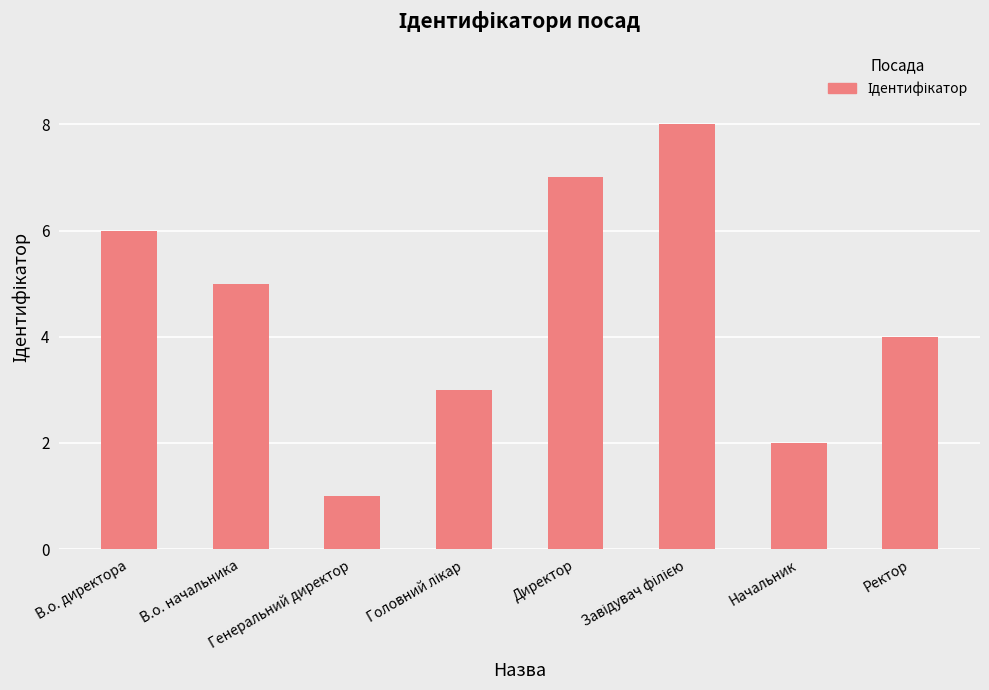

What is the approximate value at Начальник?

2